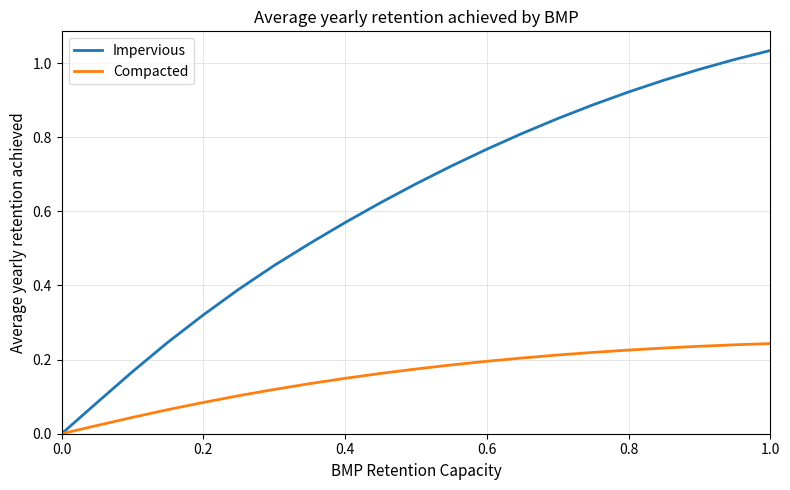

List the series in order of their peak value, highest first.

Impervious, Compacted